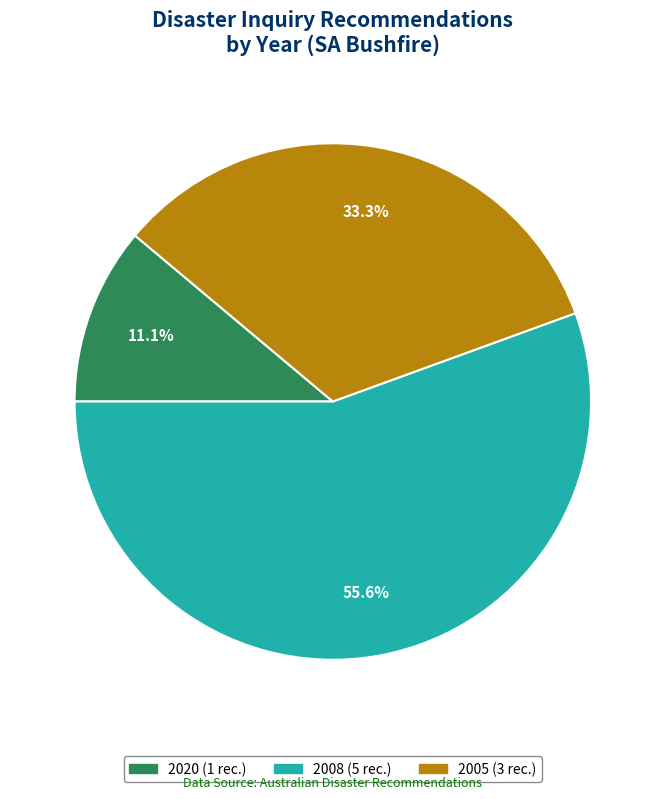

Is there any slice that represents more than half of the pie?

Yes